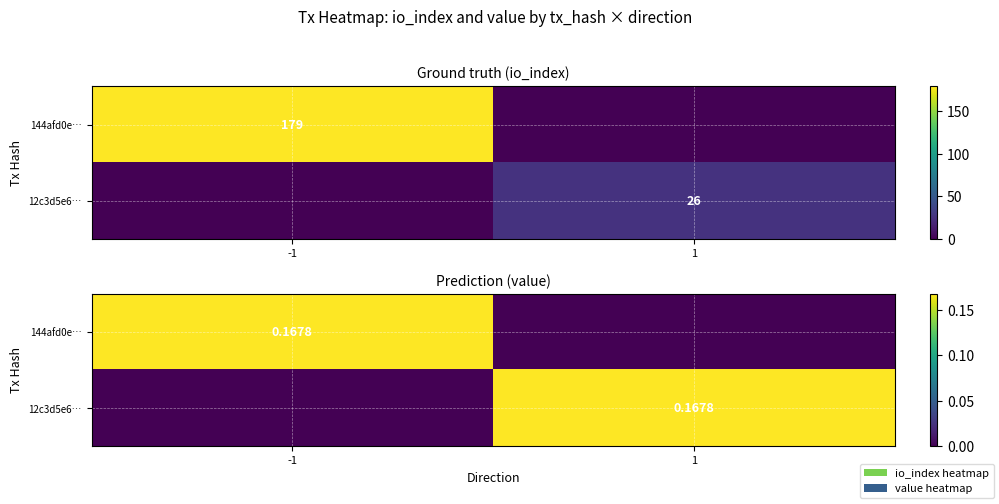

Is it true that 144afd0e… equals 0.2 at -1?

True